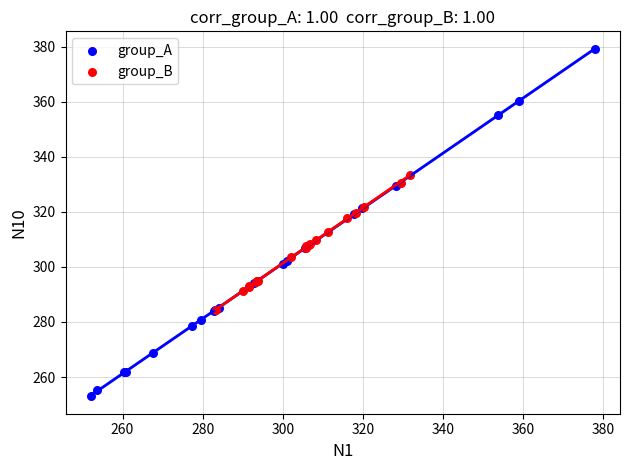

Which series contains the lowest Y value?

group_A